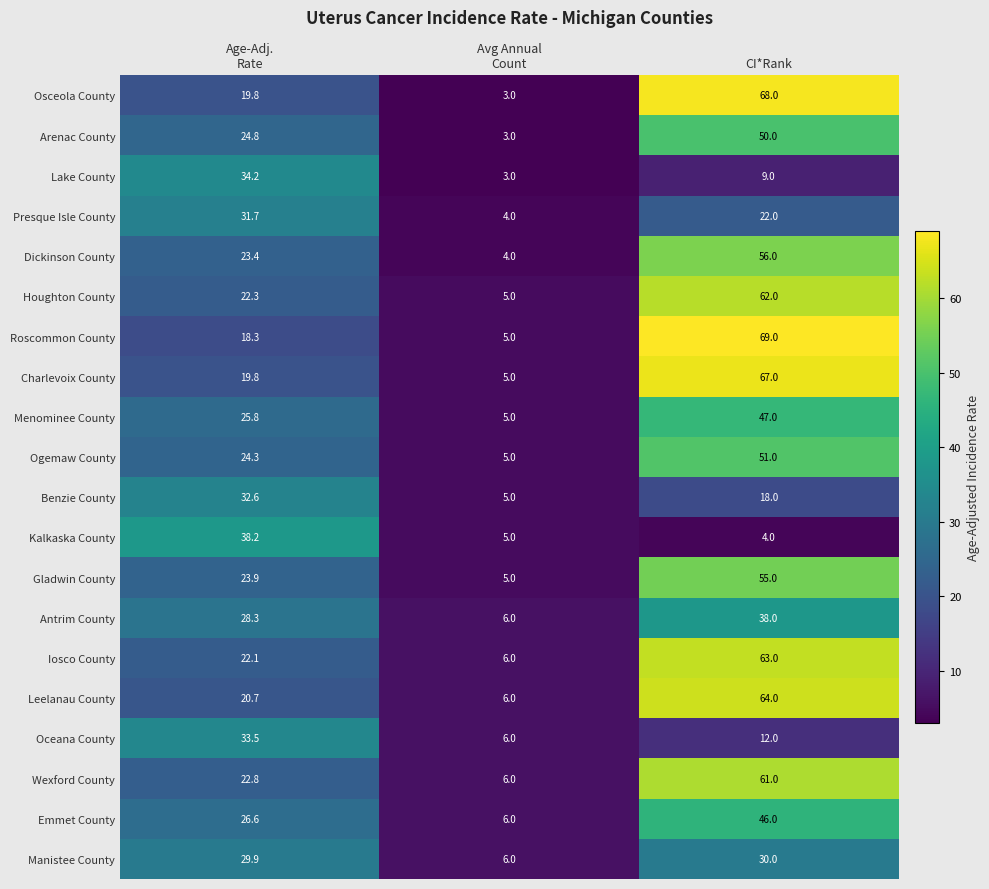

What is the maximum value for Oceana County?

33.5